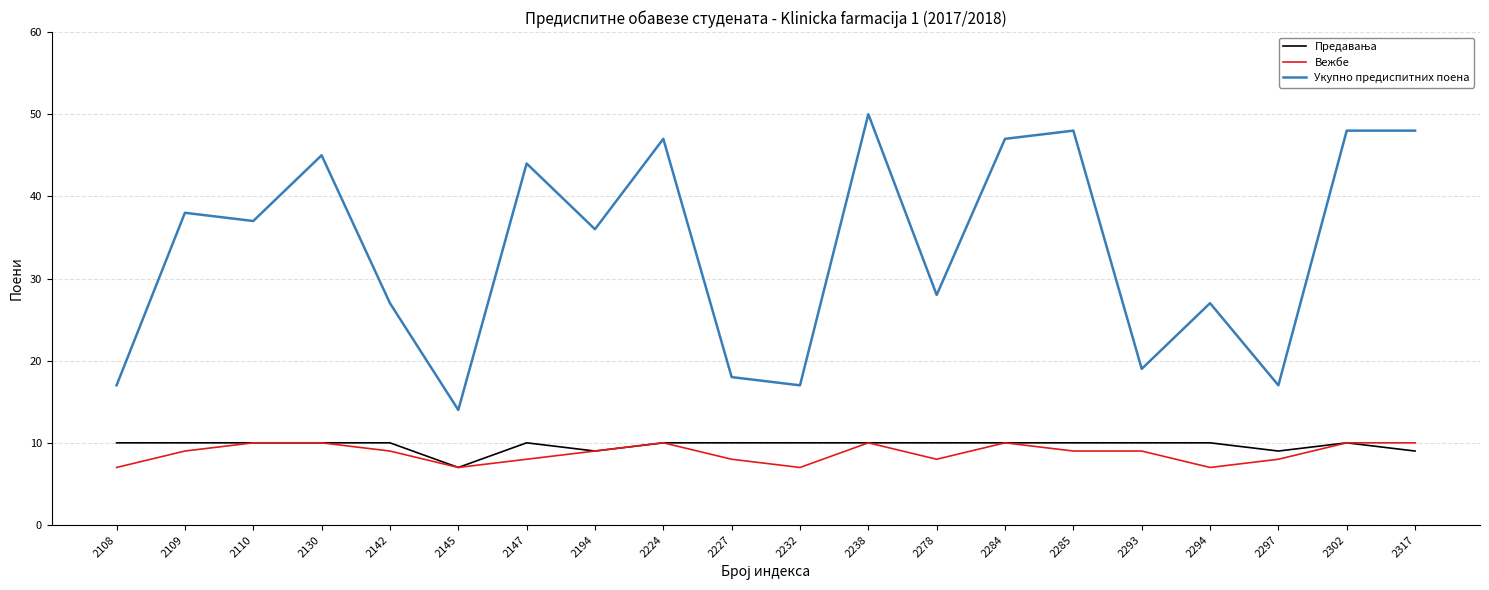

True or false: Укупно предиспитних поена has a value of 25 at 2227.

False